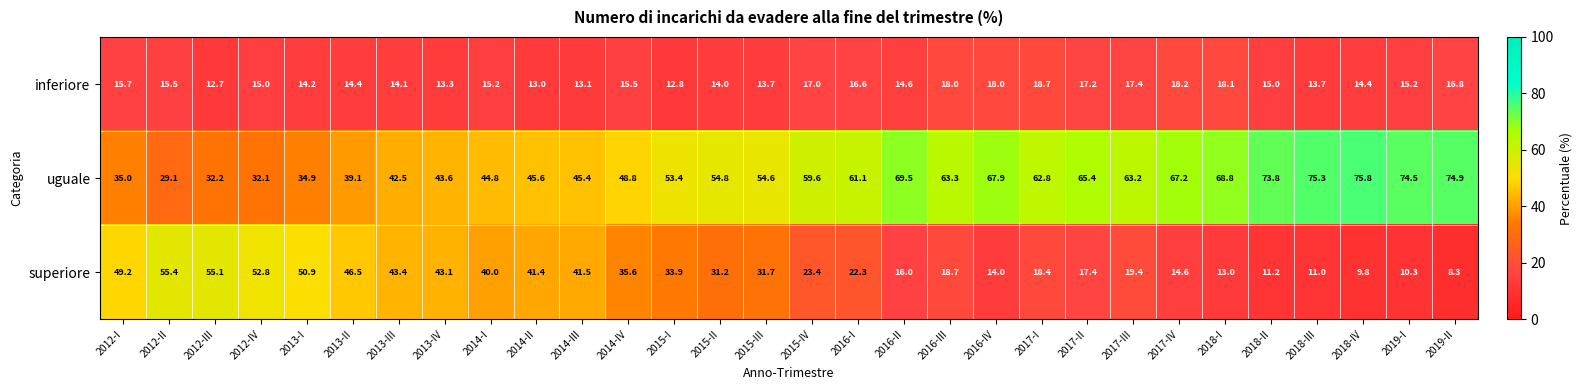

At how many categories does at least one series exceed 63?

12